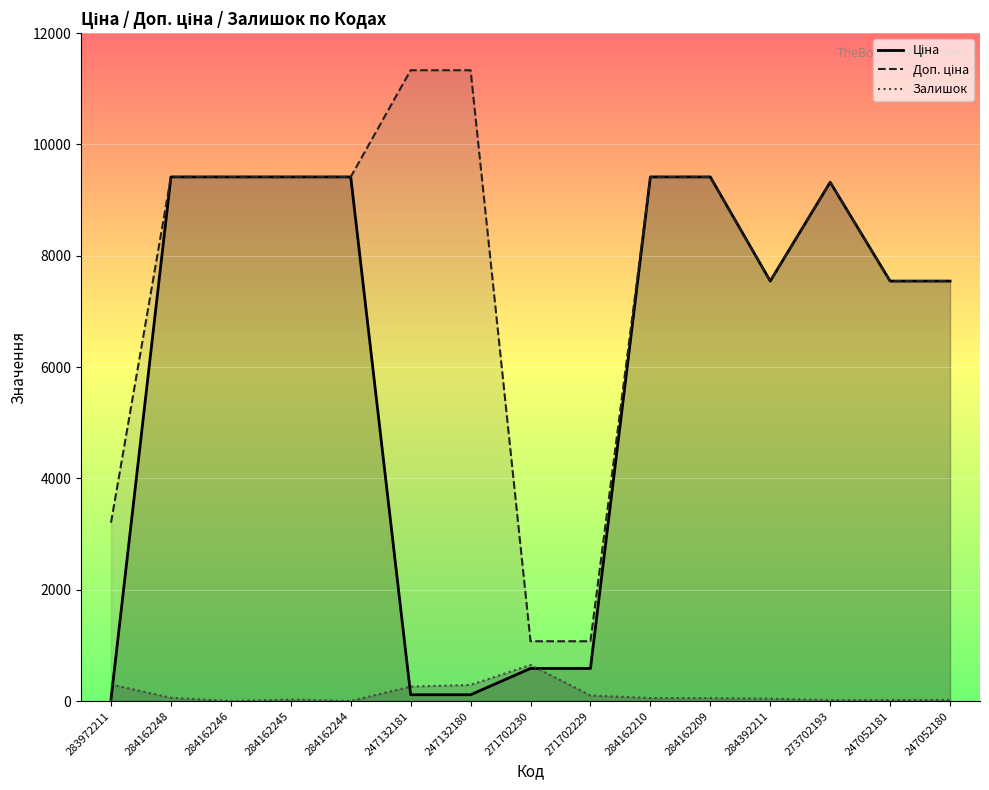

Which series has the largest total across all categories?

Доп. ціна